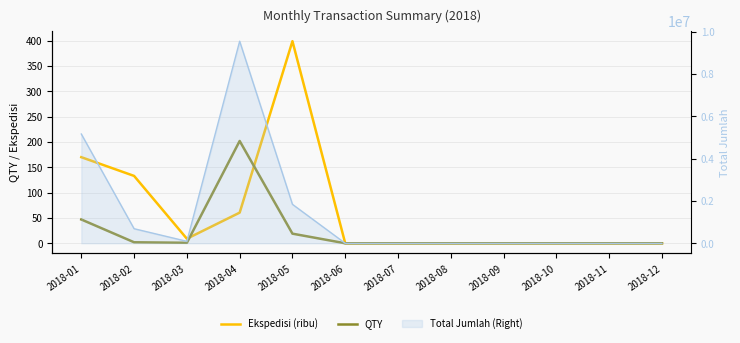

Is the value of Ekspedisi (ribu) at 2018-11 greater than the value of QTY at 2018-04?

No